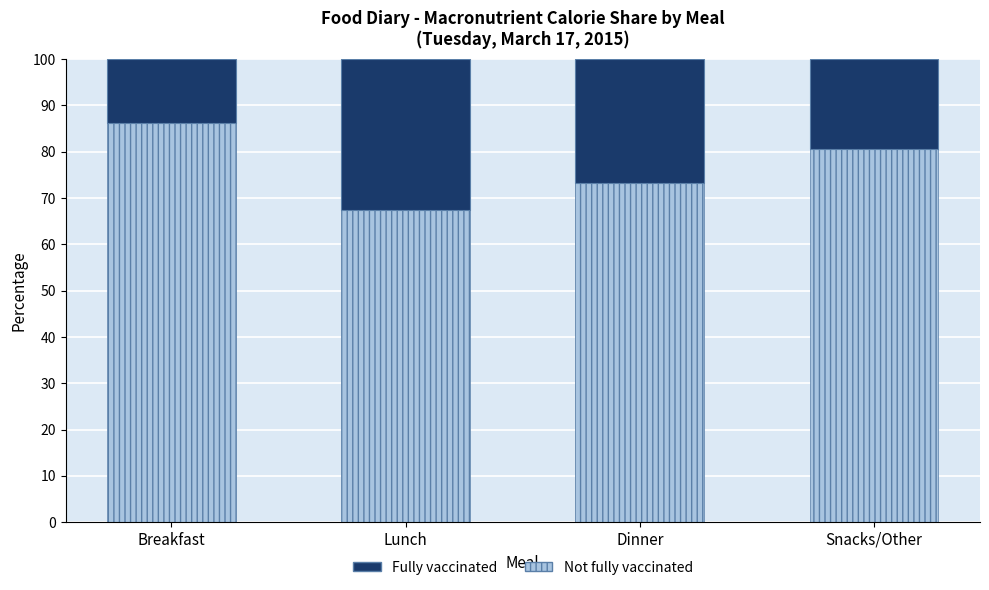

Reading left to right, what are the values for Not fully vaccinated?

Breakfast=86.1	Lunch=67.5	Dinner=73.2	Snacks/Other=80.6